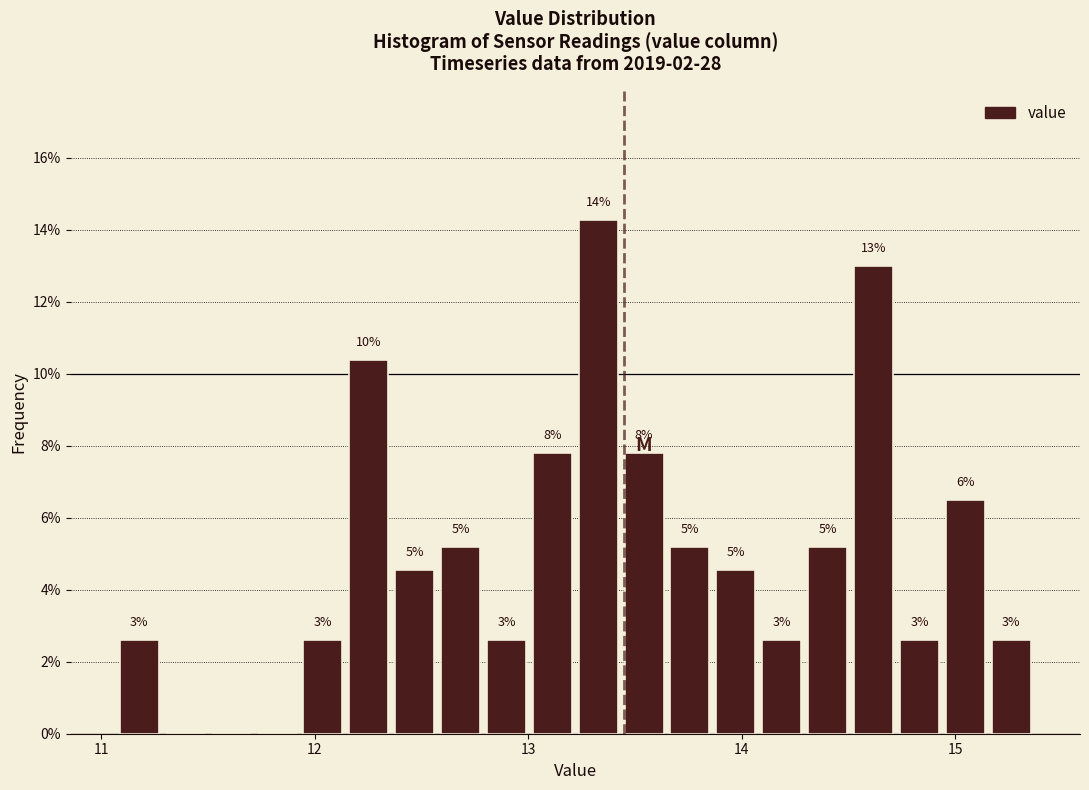

Read against the x-axis, roughly where is the centre of the tallest bar?

13.3